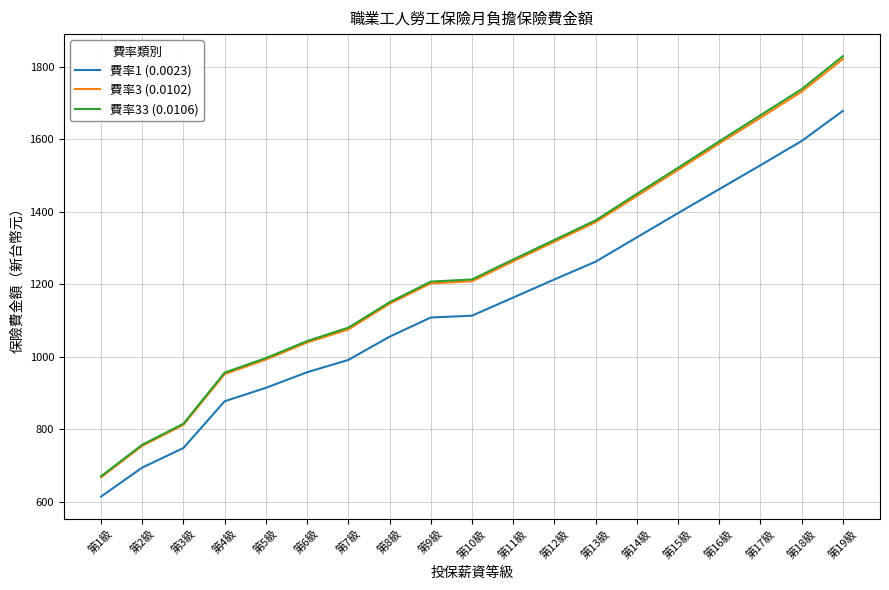

What is the difference between the 費率3 (0.0102) values at 第3級 and 第9級?

390